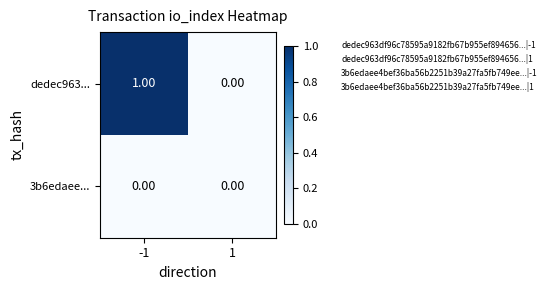

Count the number of data series in this chart.

2